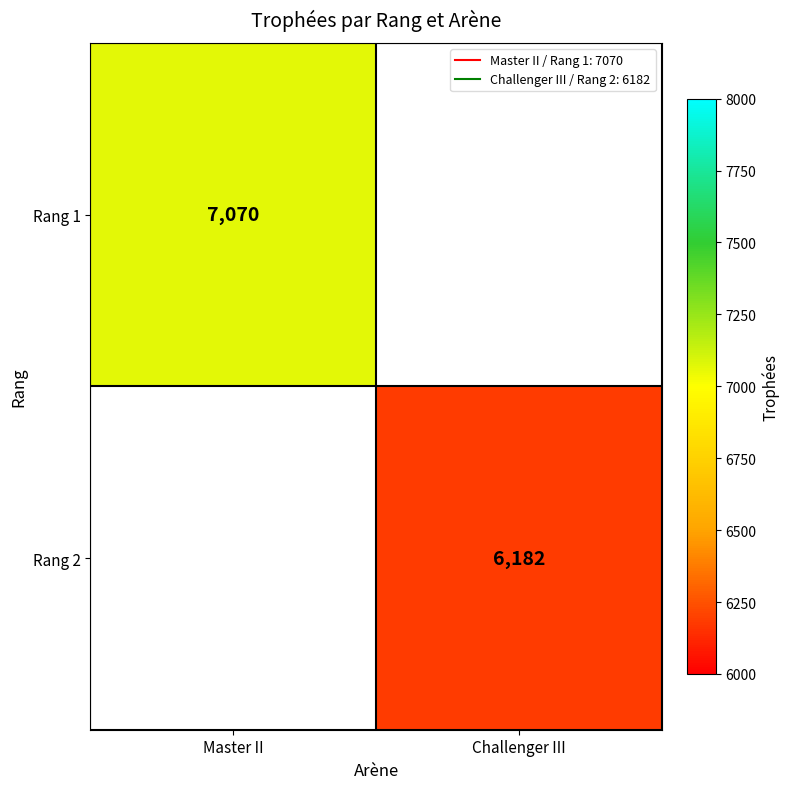

How many positive values does the Rang 1 series have?

1